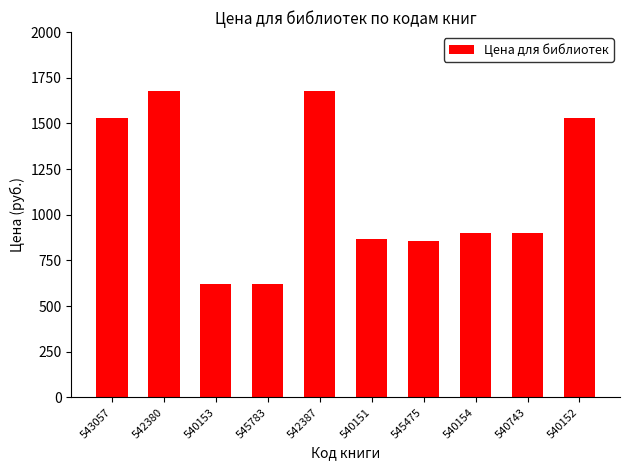

Between 542387 and 543057, which is larger?

542387